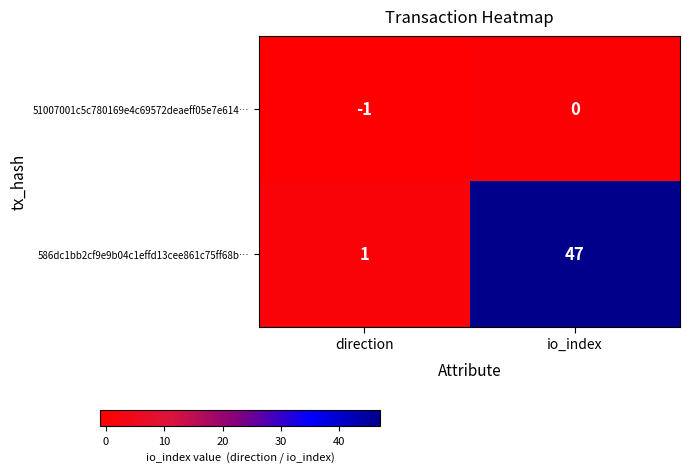

Rank the series by their maximum value, from lowest to highest.

51007001c5c780169e4c69572deaeff05e7e614…, 586dc1bb2cf9e9b04c1effd13cee861c75ff68b…